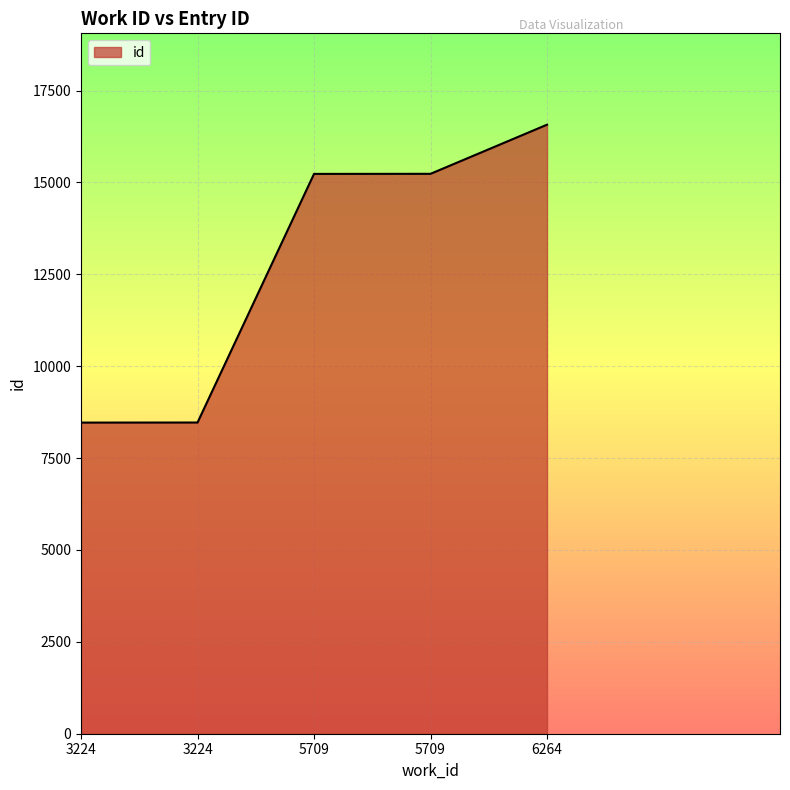

What is the average value?

12795